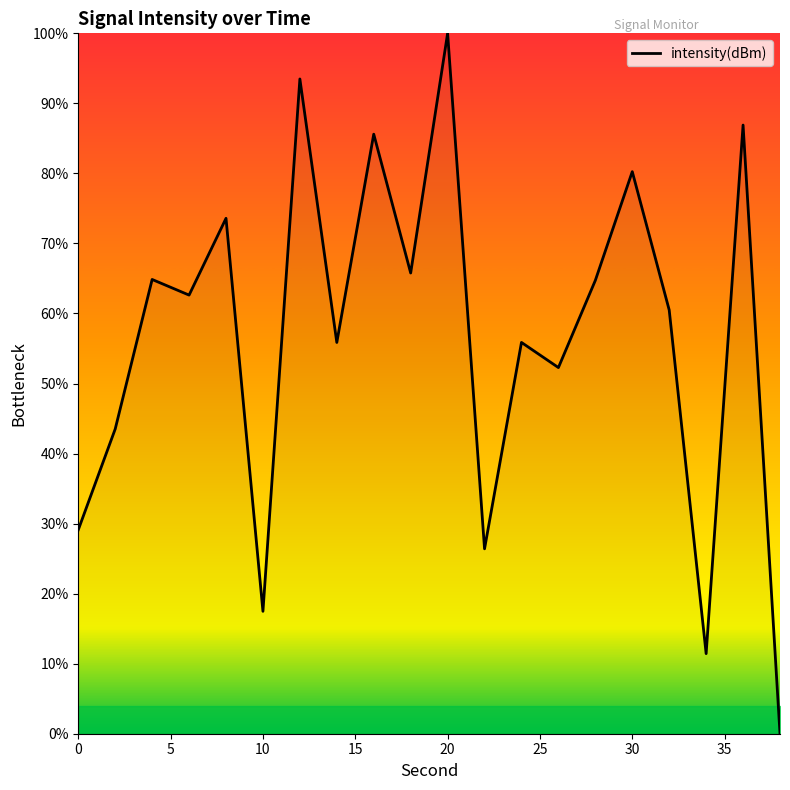

What is the maximum value shown in the chart?

100.0